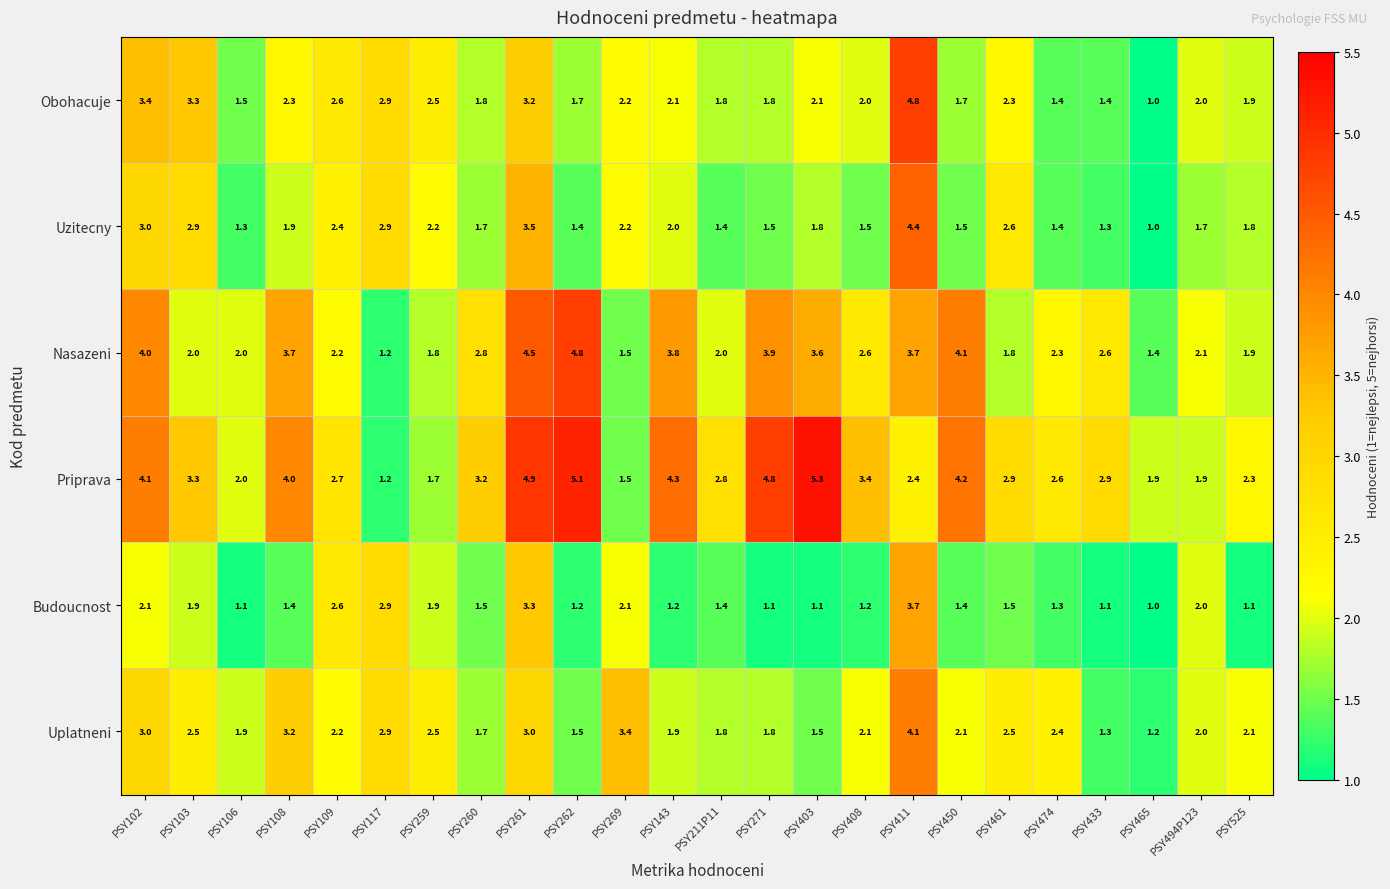

What is the average value of the Uplatneni series?

2.3